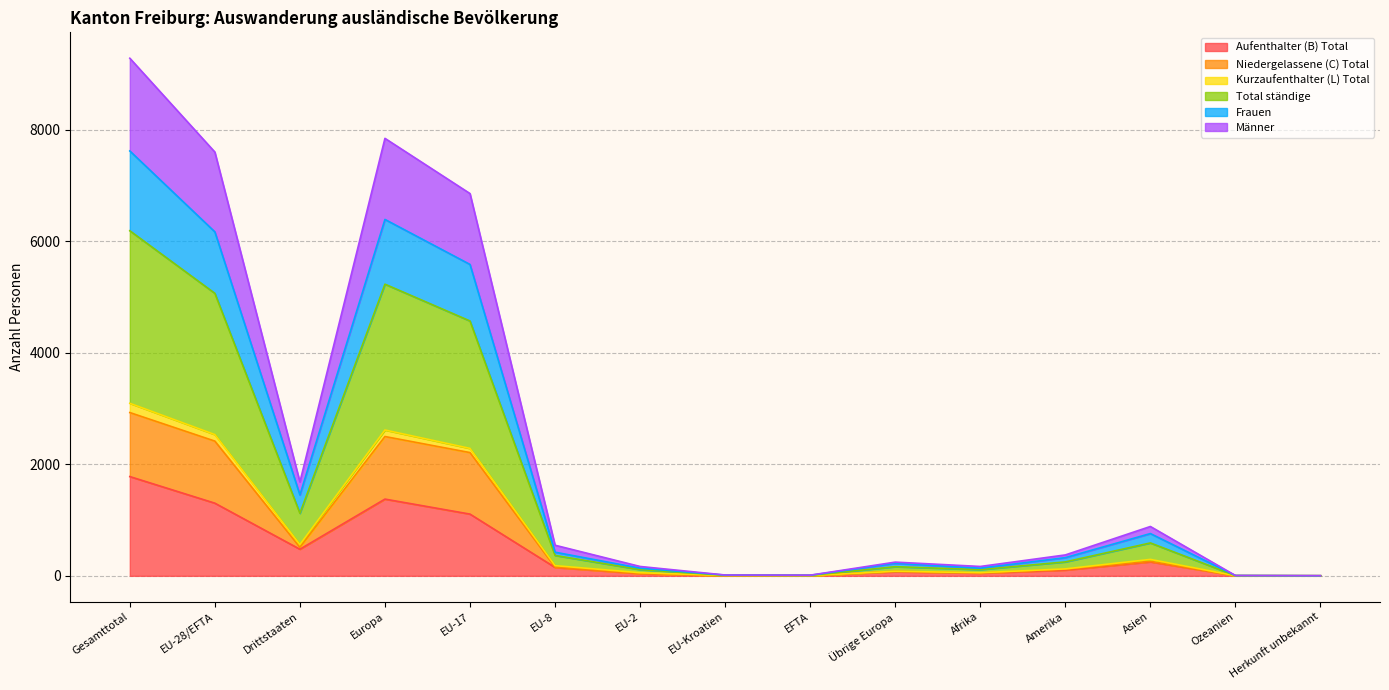

What position from the right is Drittstaaten?

13